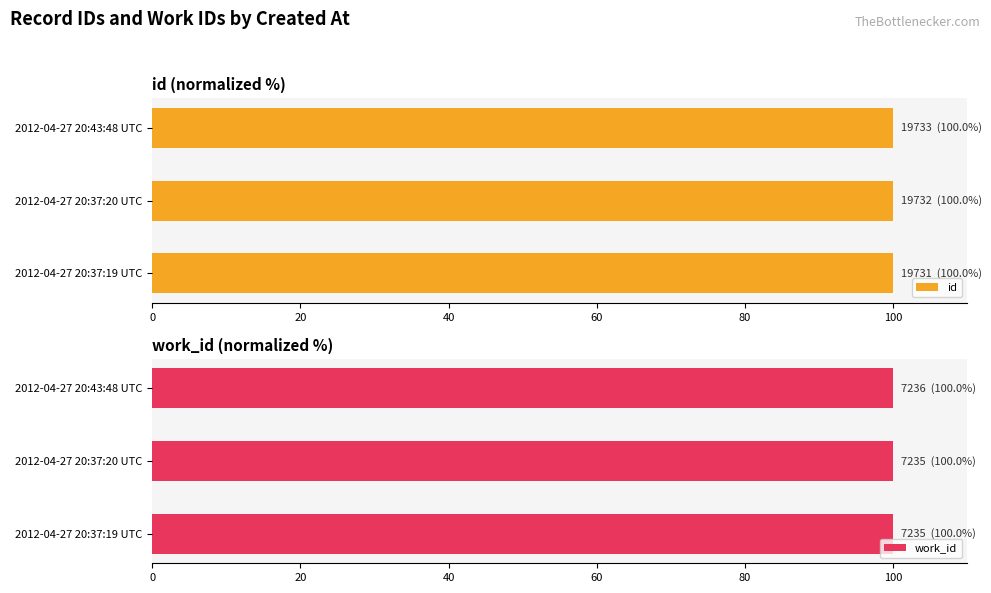

Reading left to right, extract all data points from this chart.

id: 100.0	100.0	100.0
work_id: 100.0	100.0	100.0